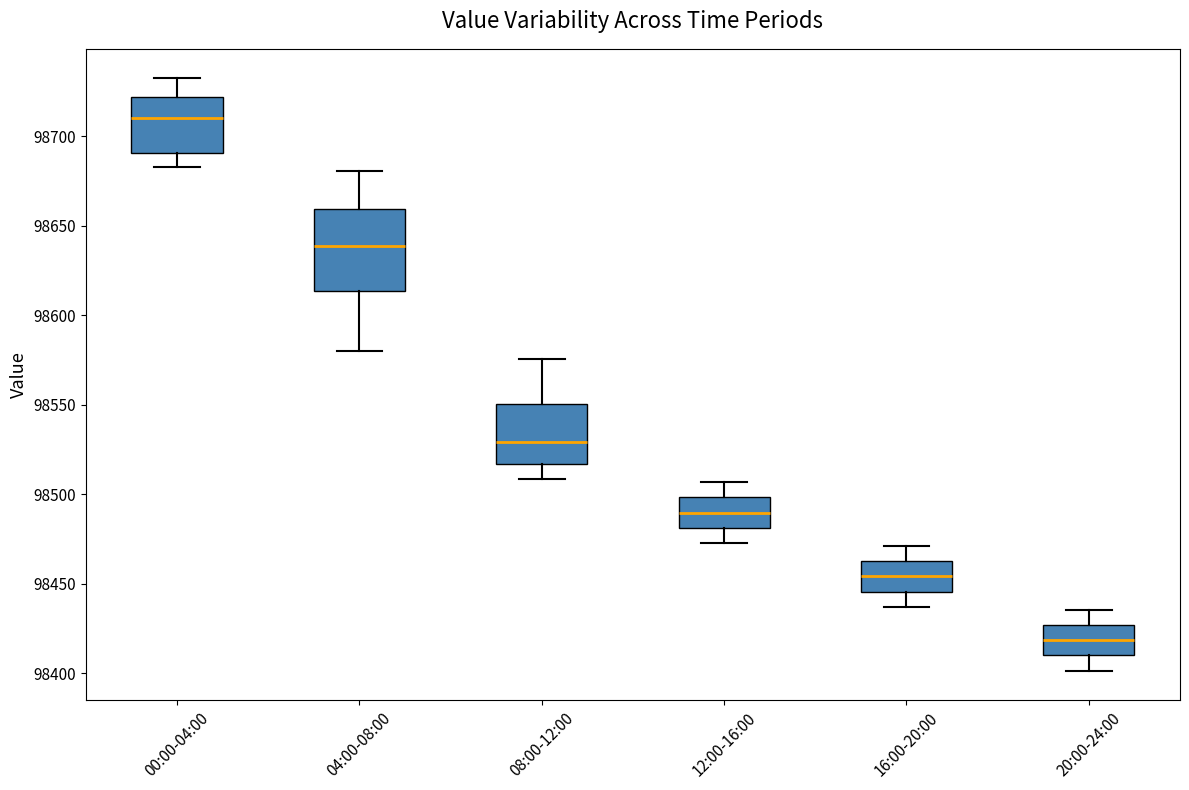

Where is the lower edge of the box for 04:00-08:00 on the y-axis? The values are not printed on the chart, so give them approximately, as read against the axis.

98615